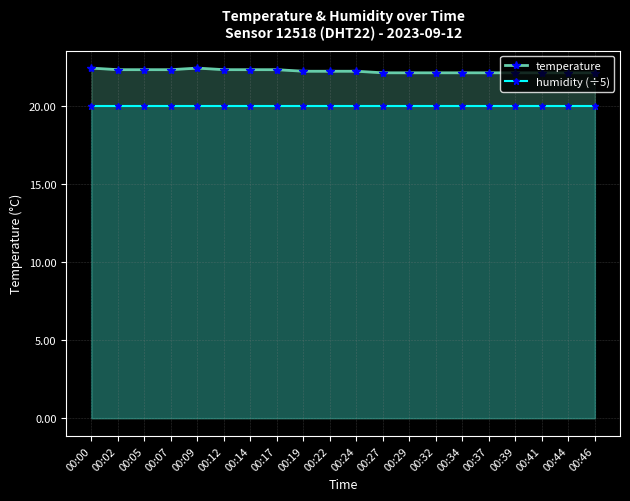

The humidity (÷5) series shows 30.6 at 00:05. True or false?

False